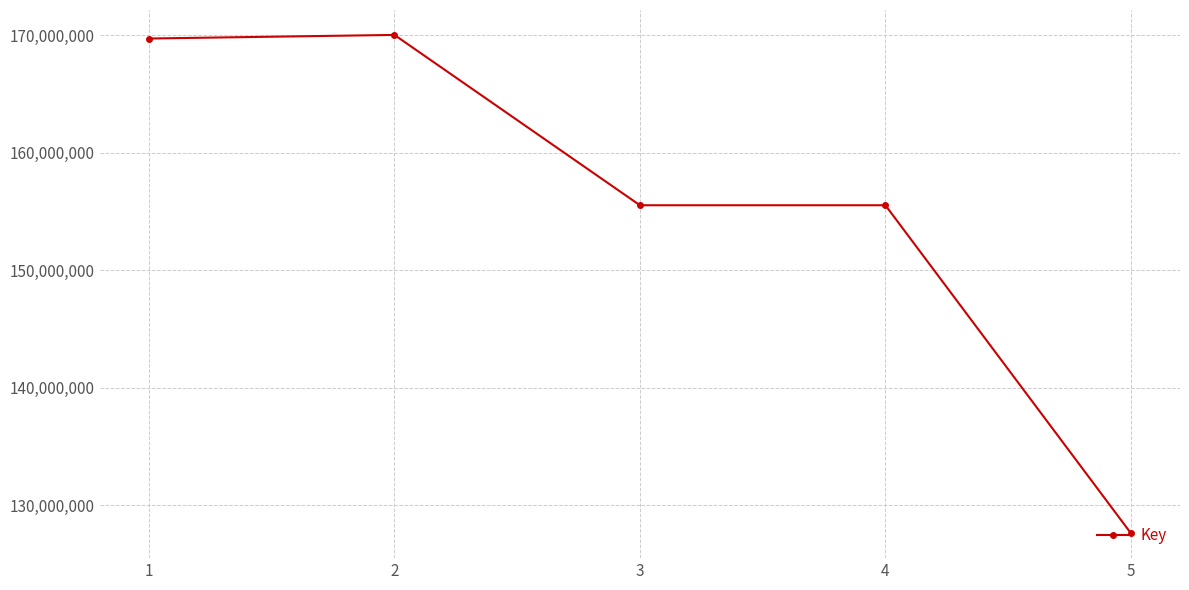

What is the ratio of the value at 1 to the value at 5?

1.3